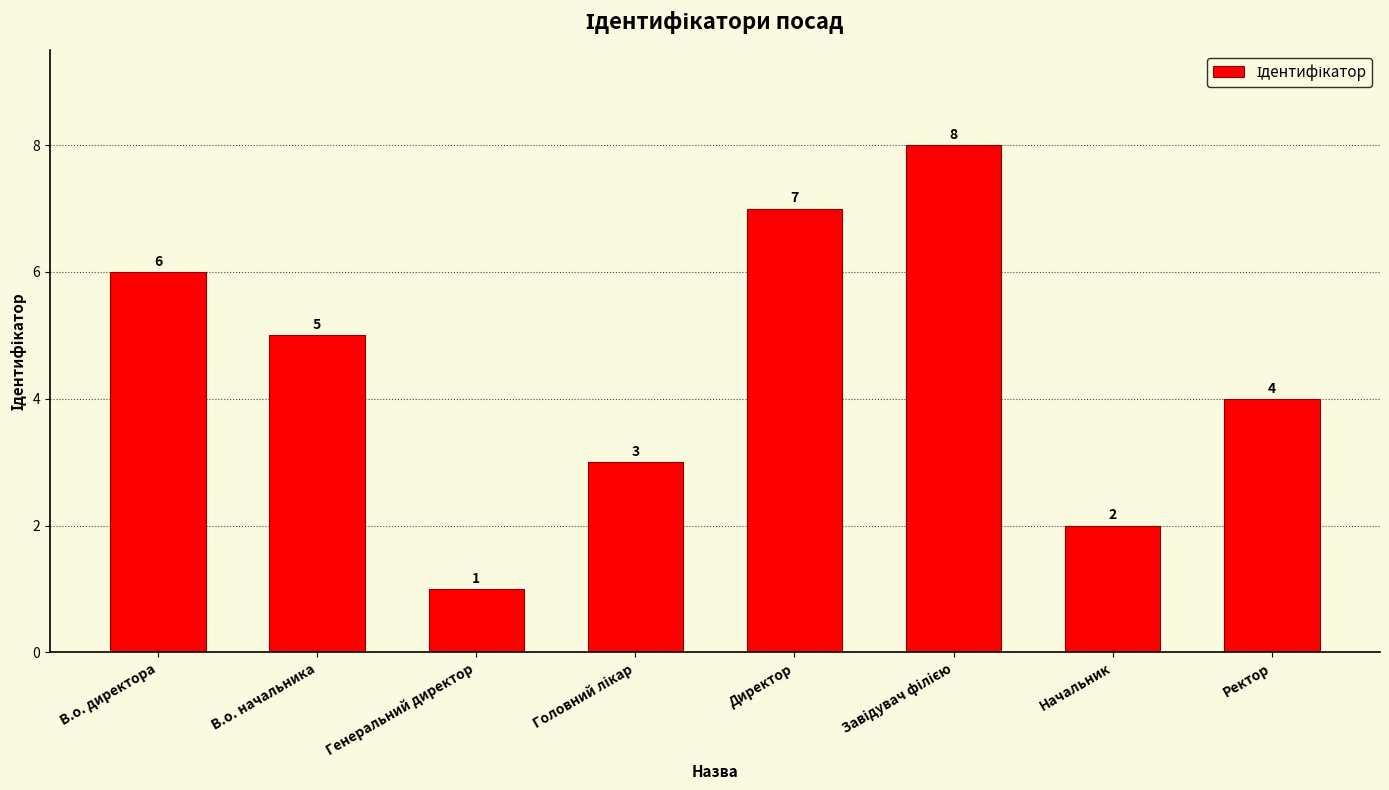

What is the label of the 3rd bar from the left?

Генеральний директор